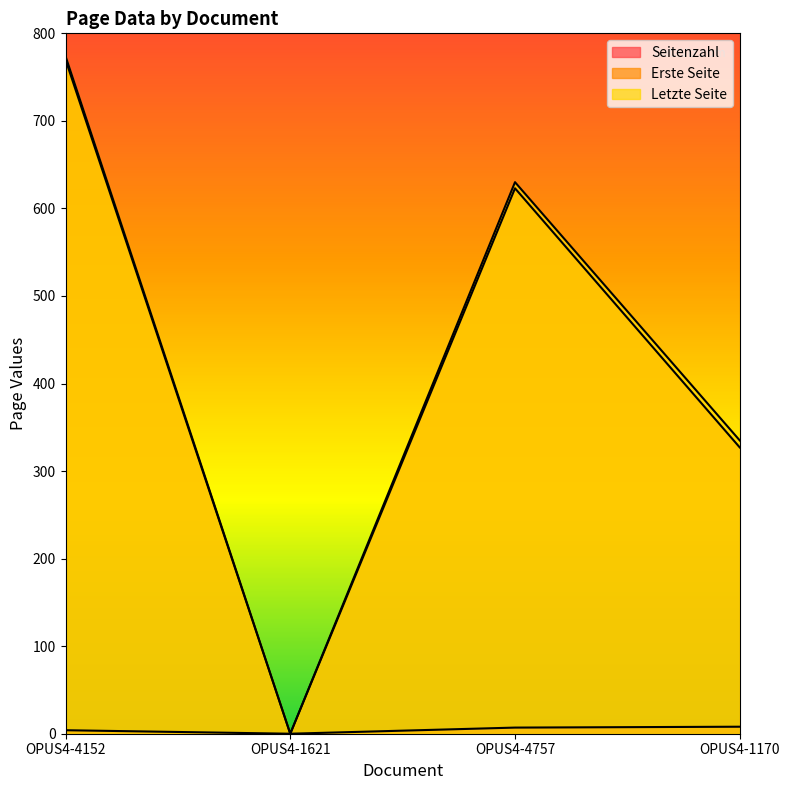

What are all the series names shown in the legend?

Seitenzahl, Erste Seite, Letzte Seite